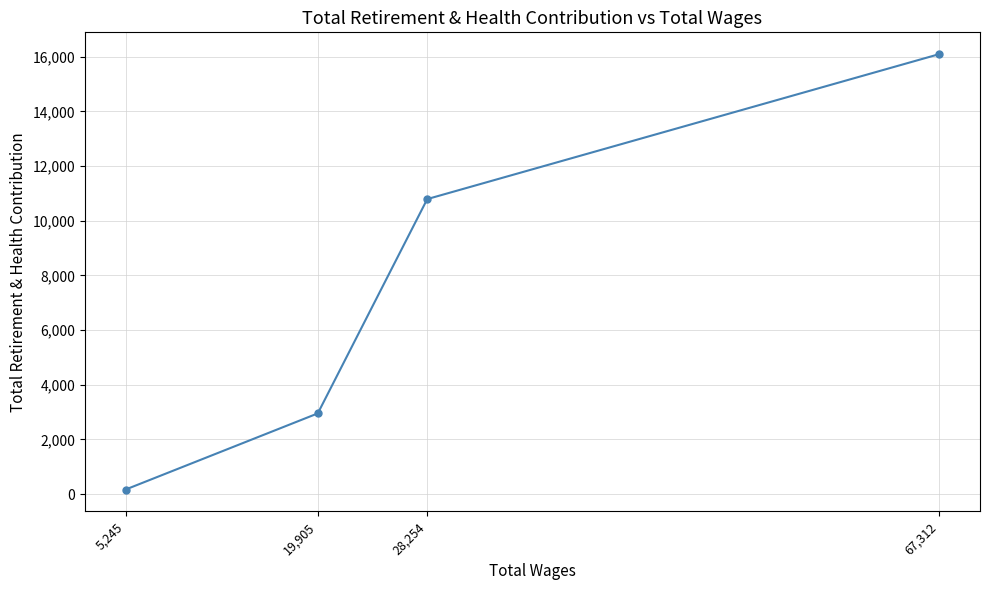

Rank the categories by value from highest to lowest.

67,312, 28,254, 19,905, 5,245